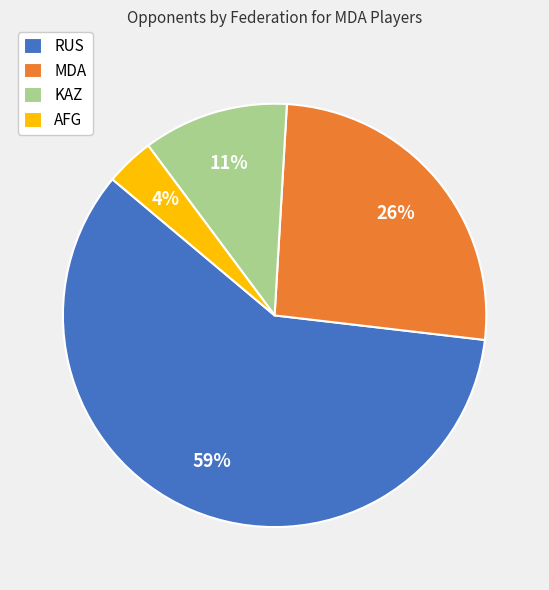

Count the number of slices in the pie.

4